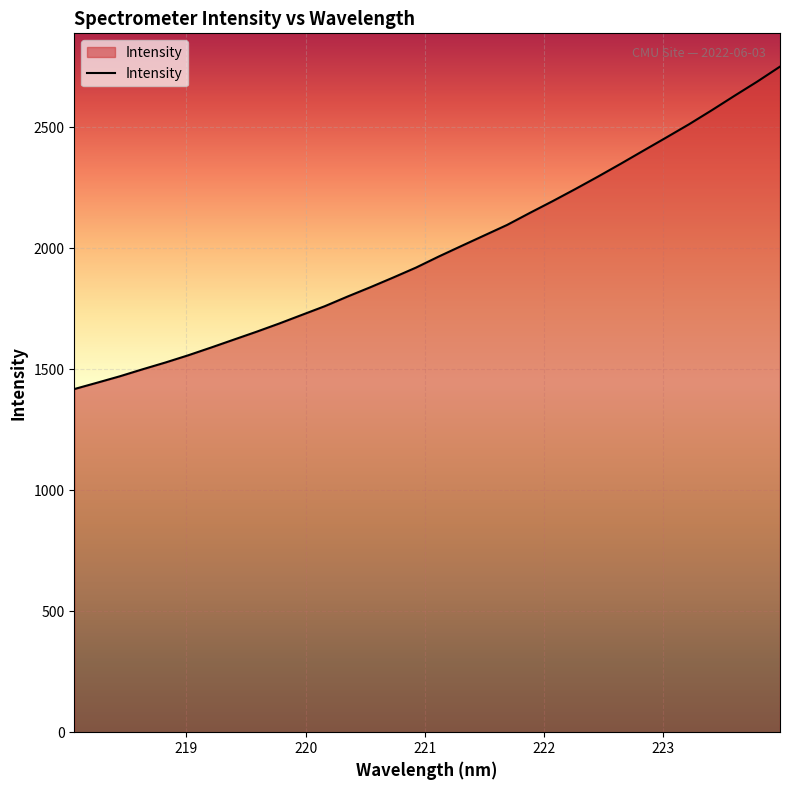

Does the chart display data point markers on the line(s)?

No